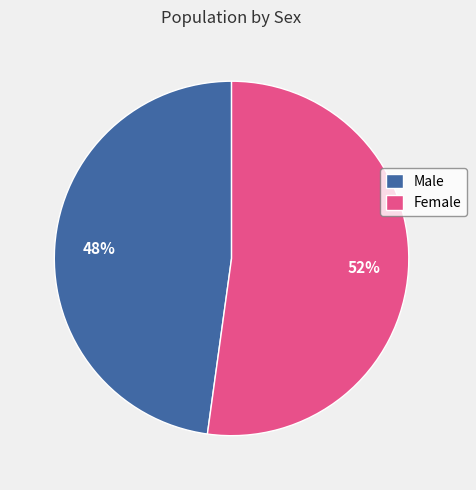

Which has a higher value, Male or Female?

Female